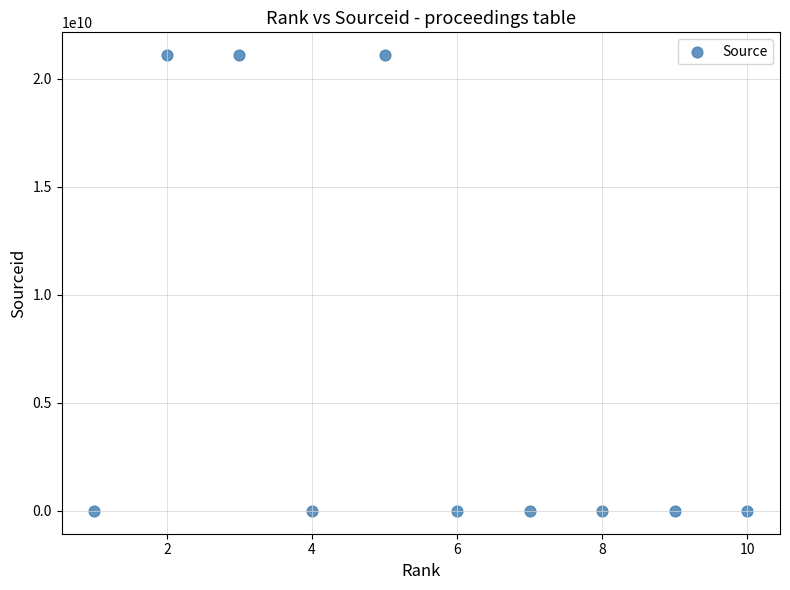

What is the average X value?

6